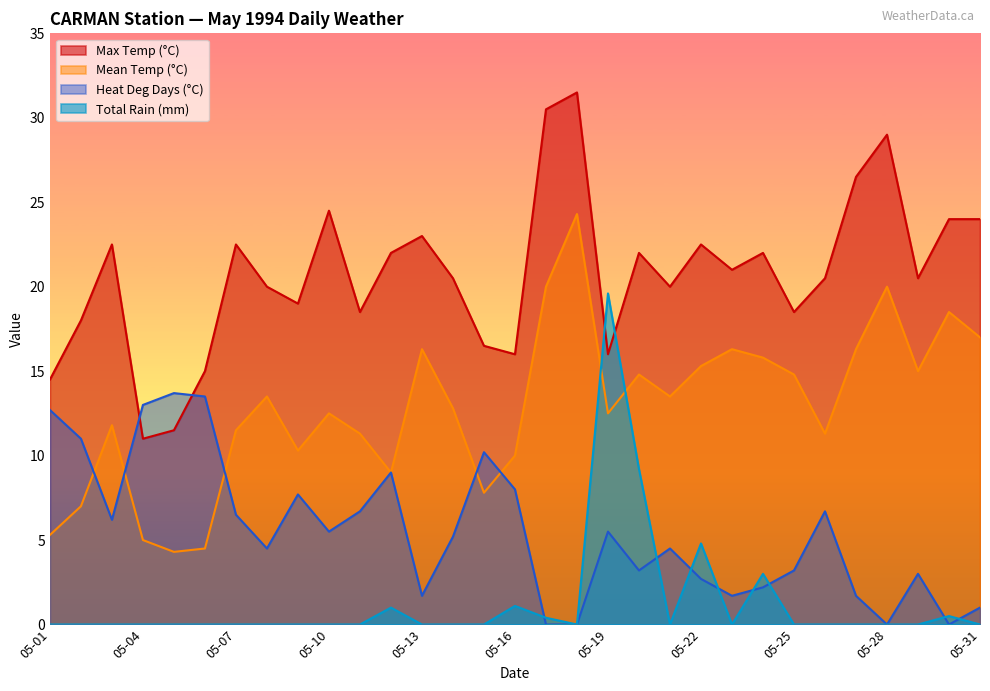

List the series in order of their overall mean, highest first.

Max Temp (°C), Mean Temp (°C), Heat Deg Days (°C), Total Rain (mm)